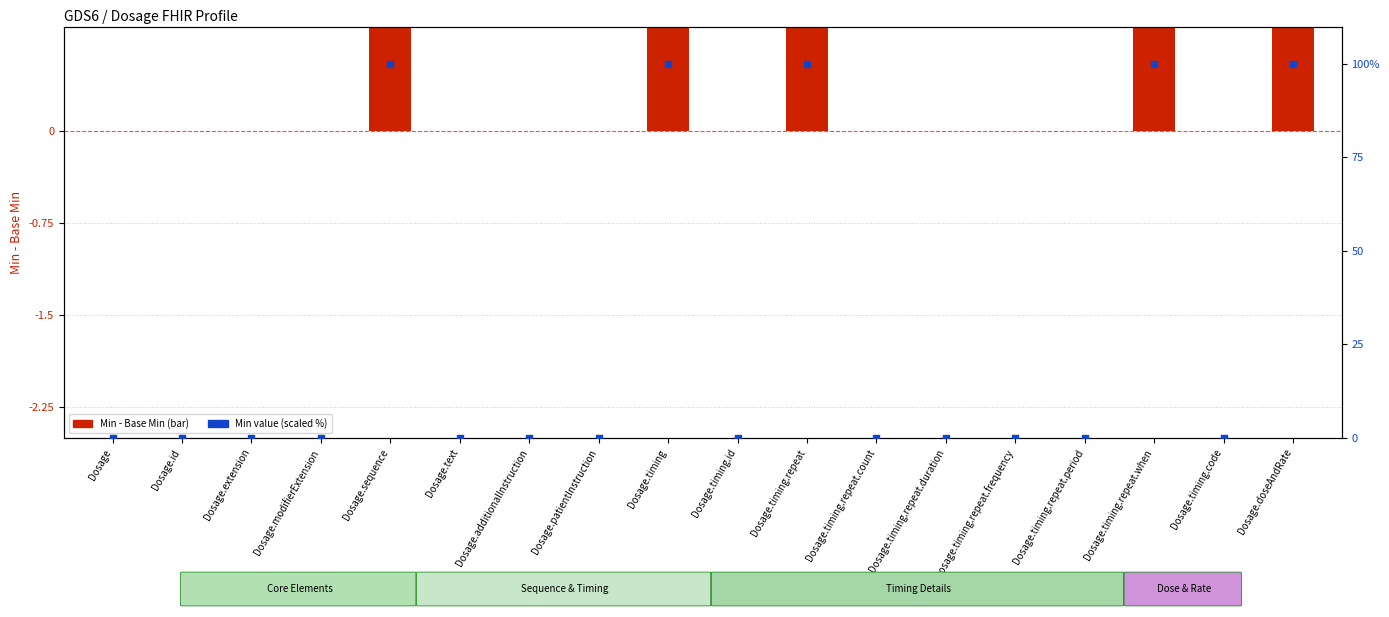

Which series contains the highest Y value?

Min (scaled %)